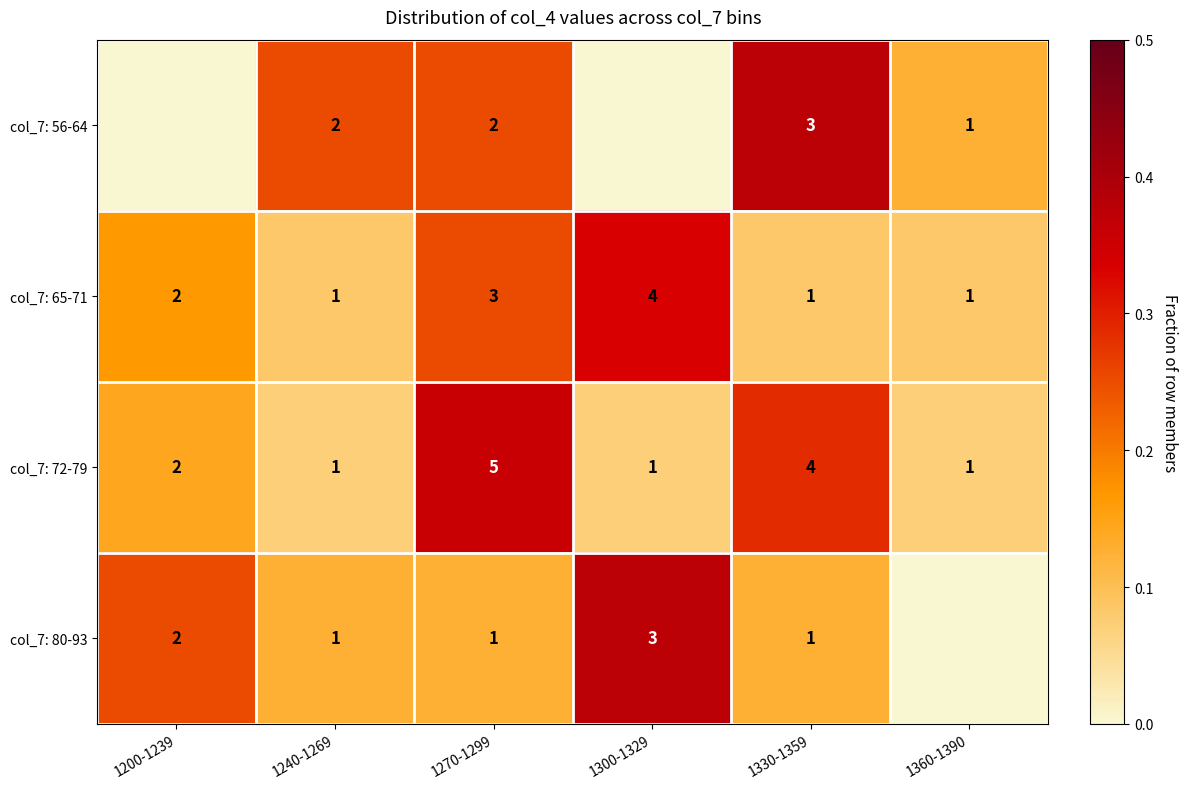

Read the col_7: 72-79 value at 1330-1359.

4